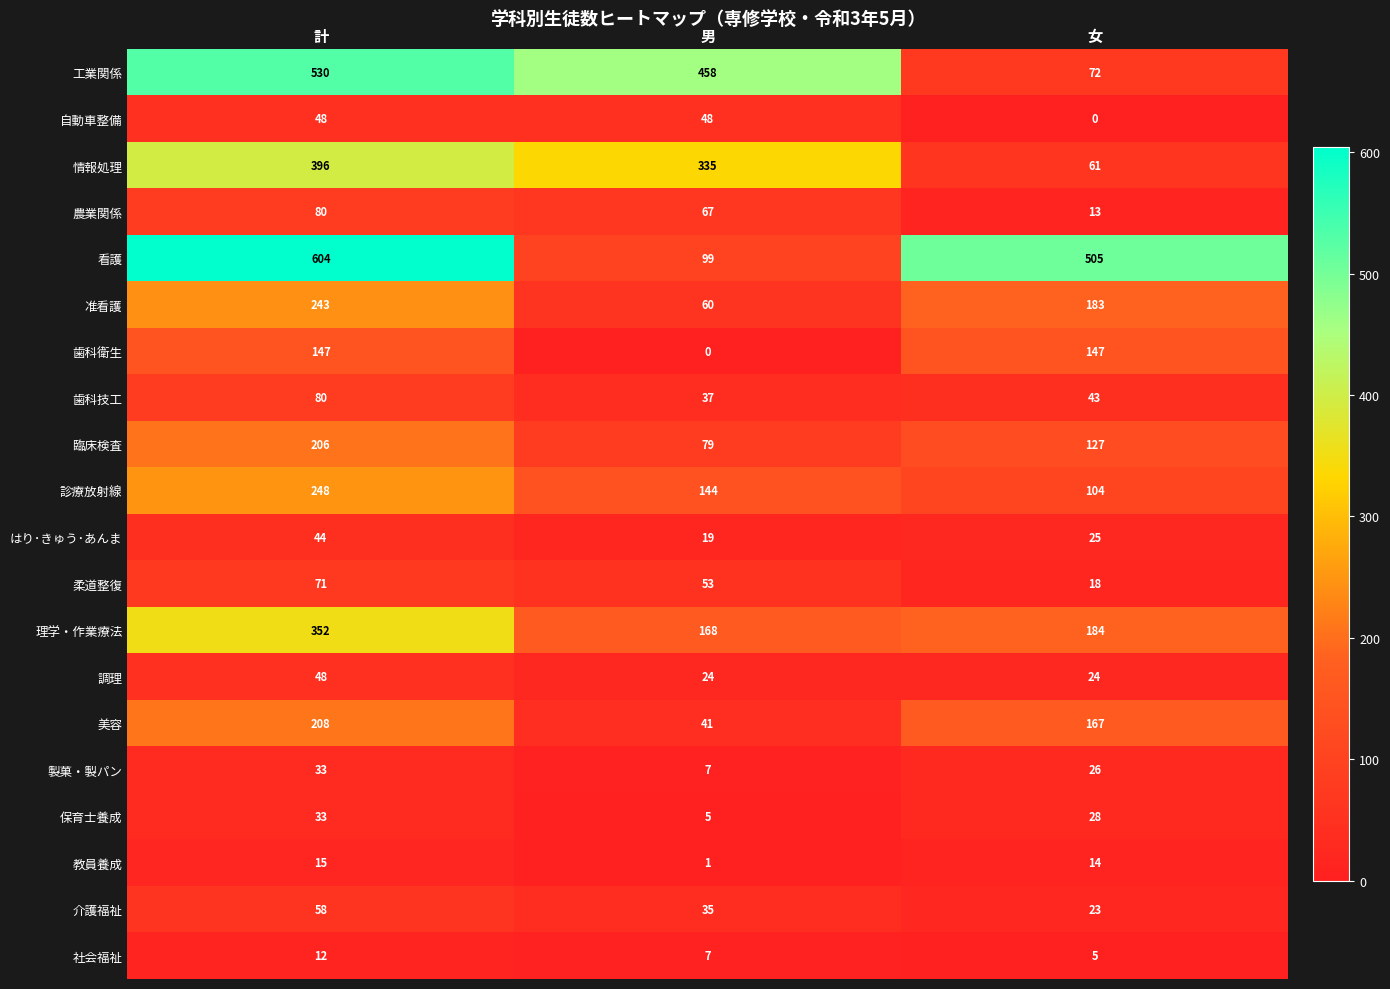

Is it true that 製菓・製パン equals 39 at 女?

False